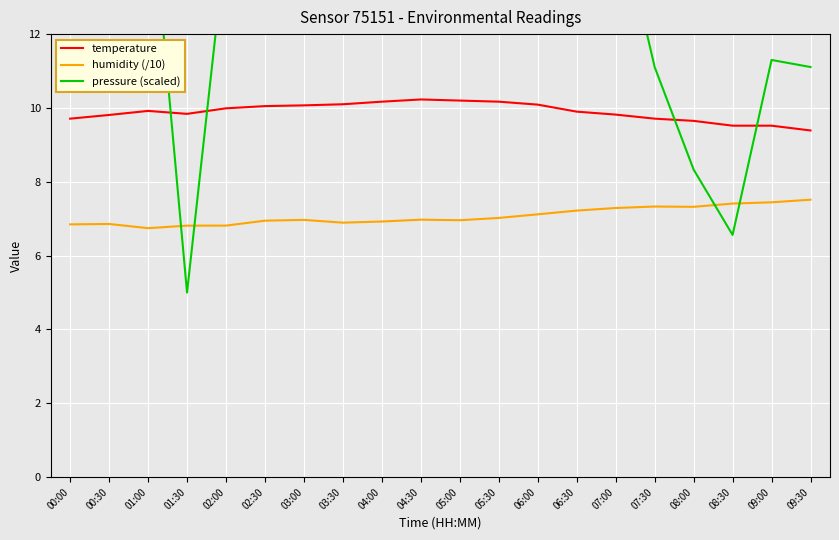

Which has a higher value, 07:00 or 03:30?

03:30